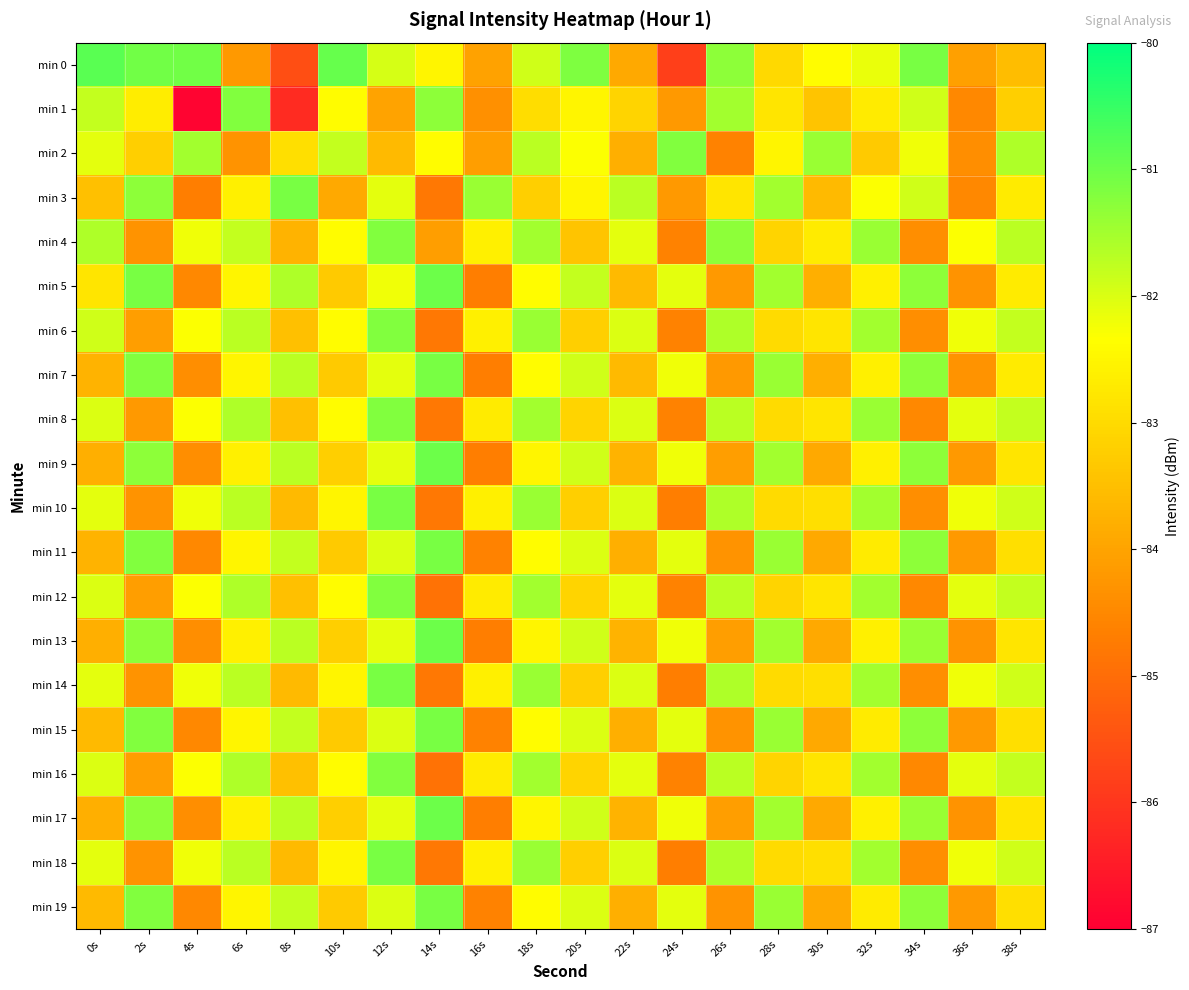

Rank the series by their maximum value, from lowest to highest.

min 2, min 4, min 6, min 8, min 12, min 16, min 1, min 3, min 7, min 10, min 11, min 14, min 15, min 18, min 19, min 5, min 9, min 13, min 17, min 0